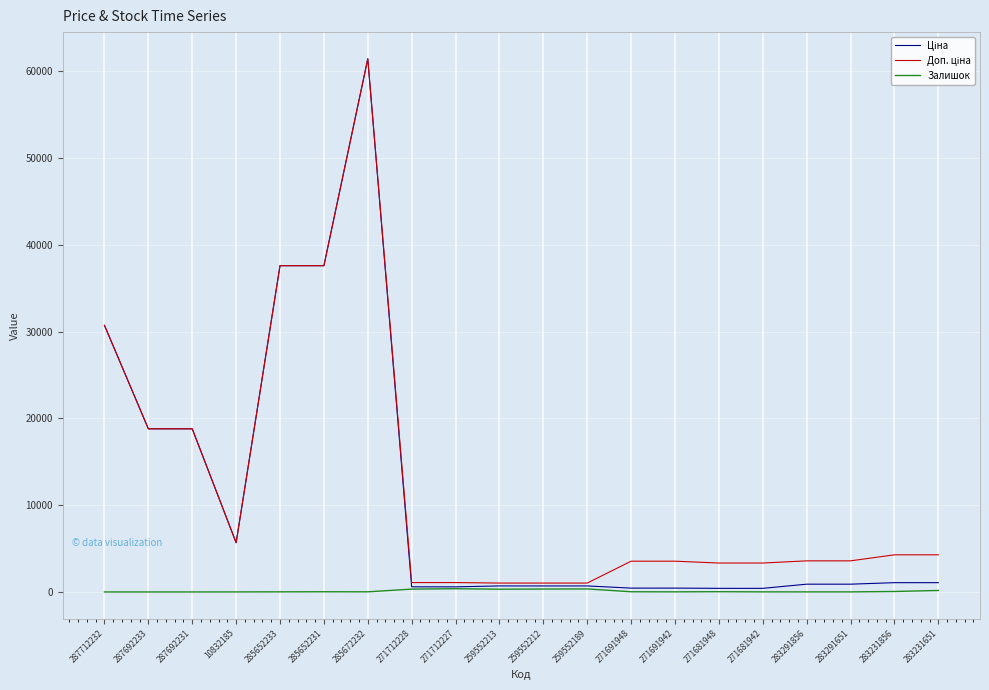

Which category has the highest value across all series?

285672232